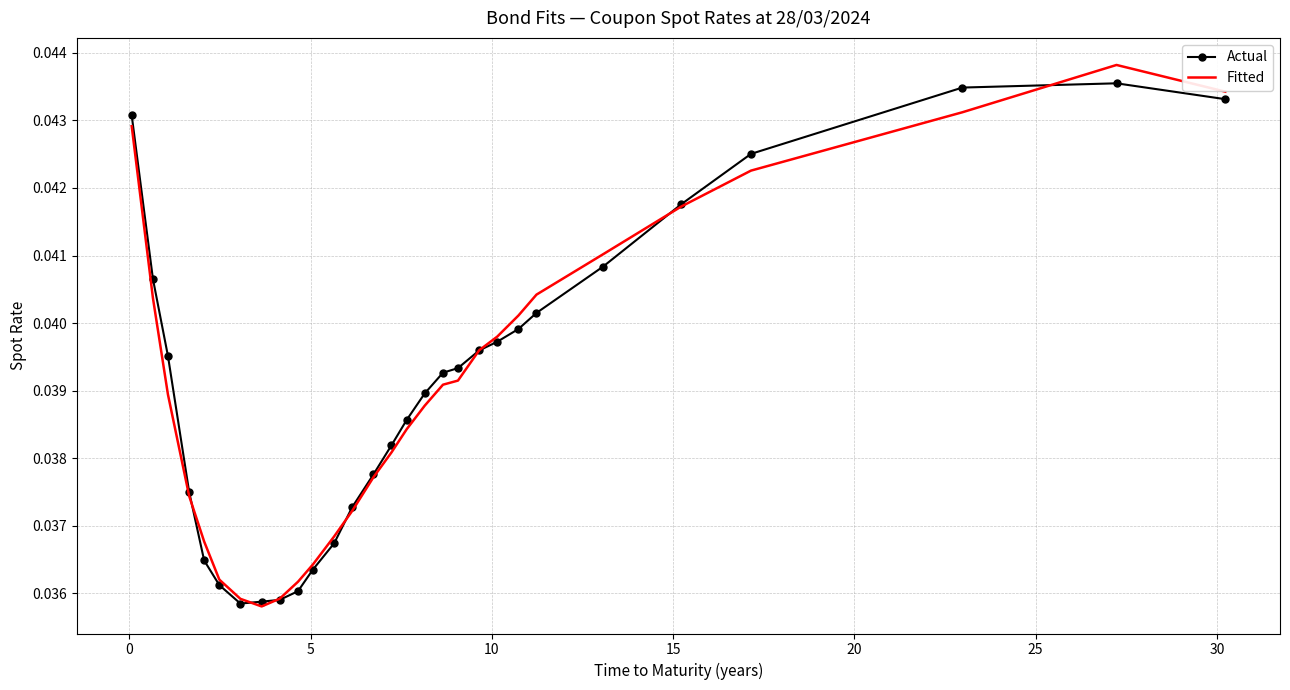

Which series has the widest spread of values?

Fitted